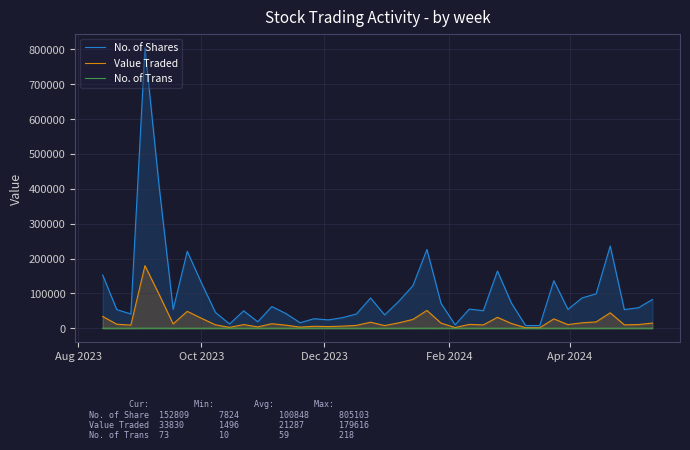

Which series has the largest total across all categories?

No. of Shares